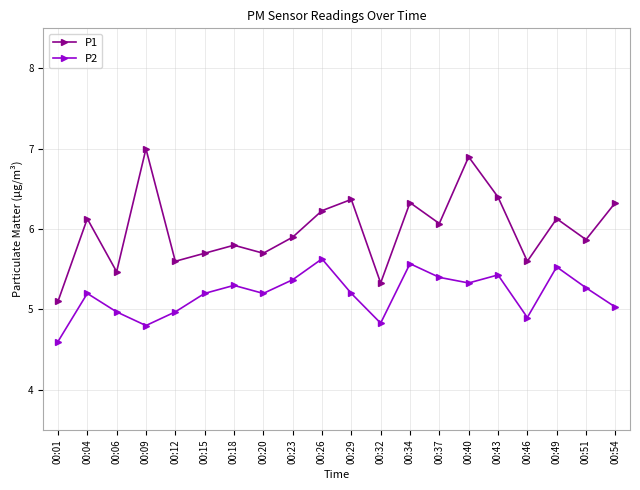

Where does the P1 series first go above 6?

00:04